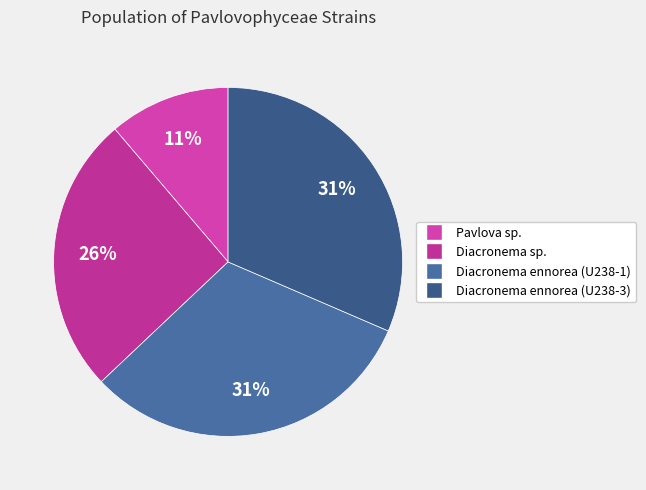

Count the number of slices in the pie.

4